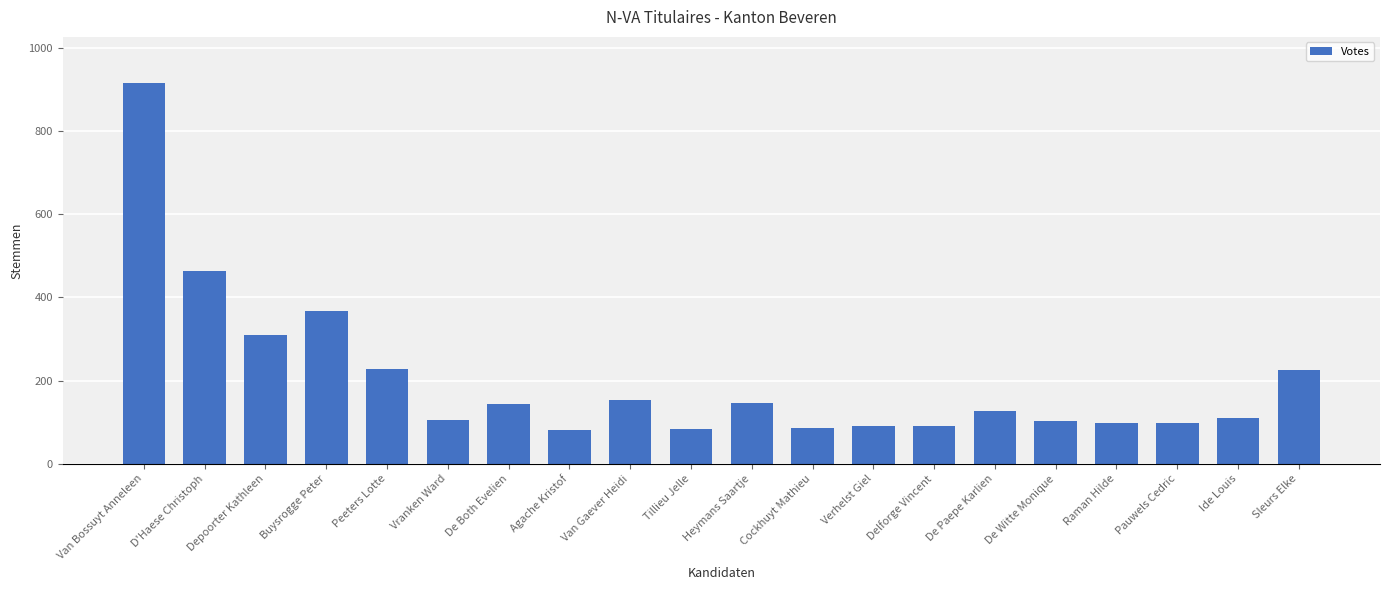

What is the label of the 13th bar from the left?

Verhelst Giel